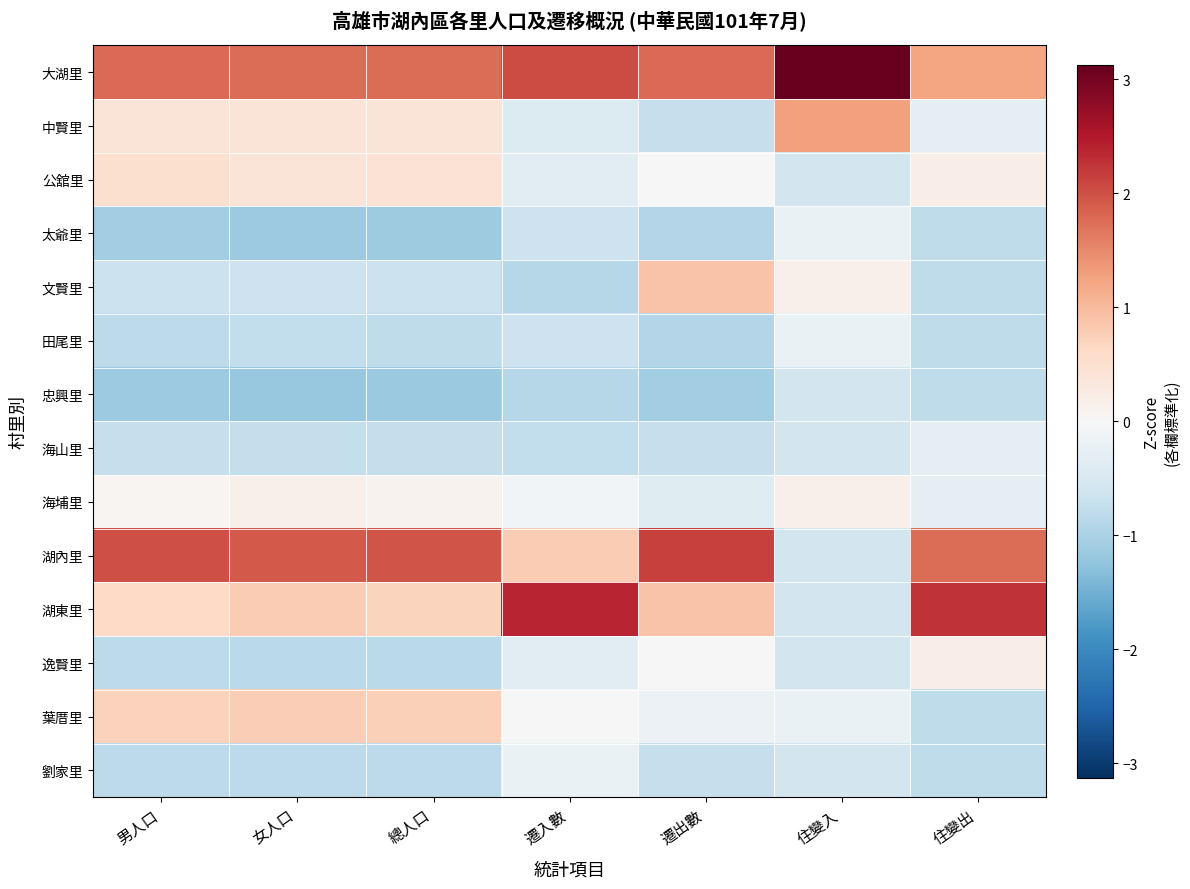

Which category has the highest value across all series?

住變入